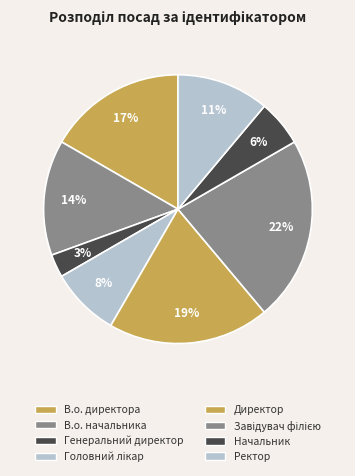

Between Головний лікар and Ректор, which is larger?

Ректор